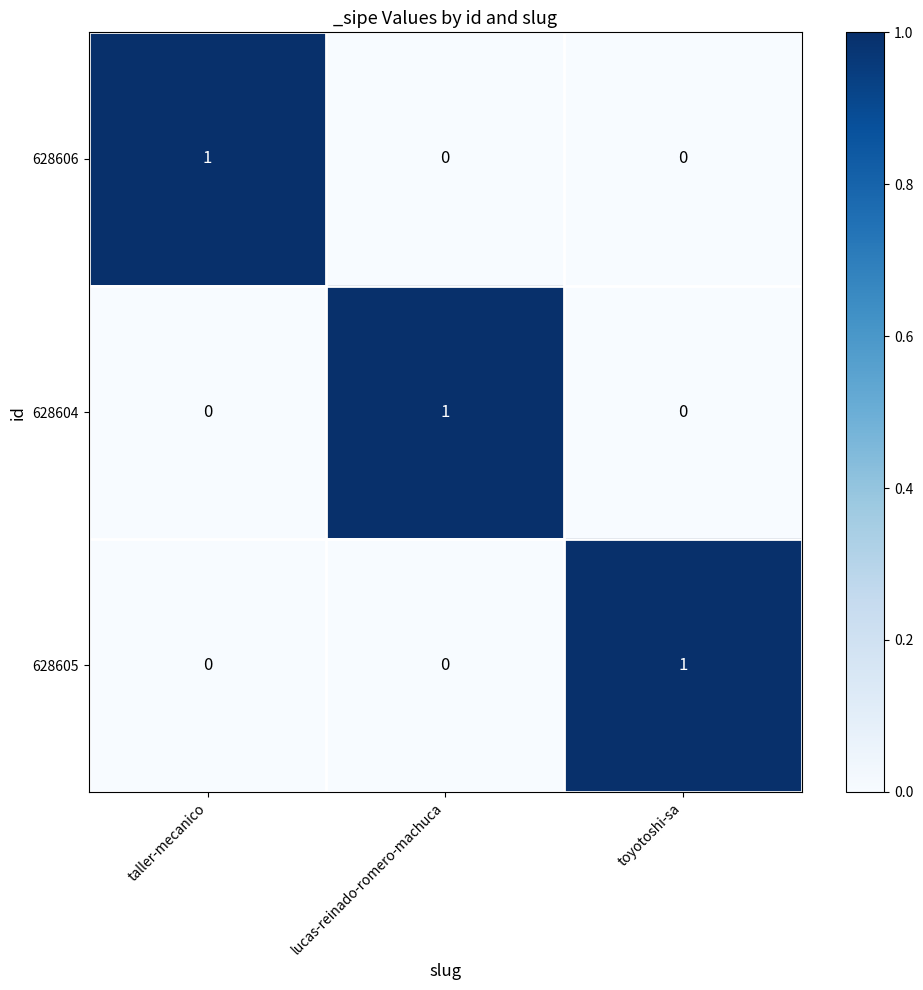

True or false: 628605 has a value of 1 at taller-mecanico.

False